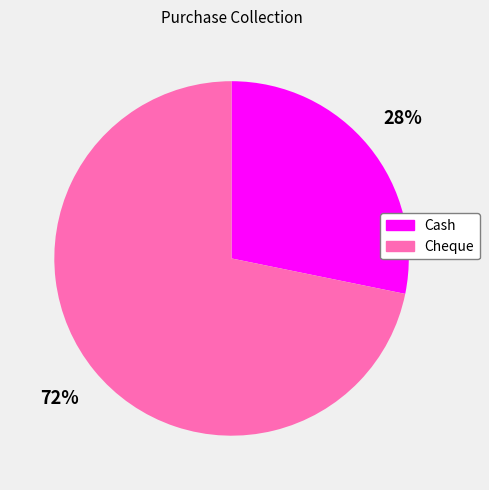

Is Cheque the majority of the pie?

Yes